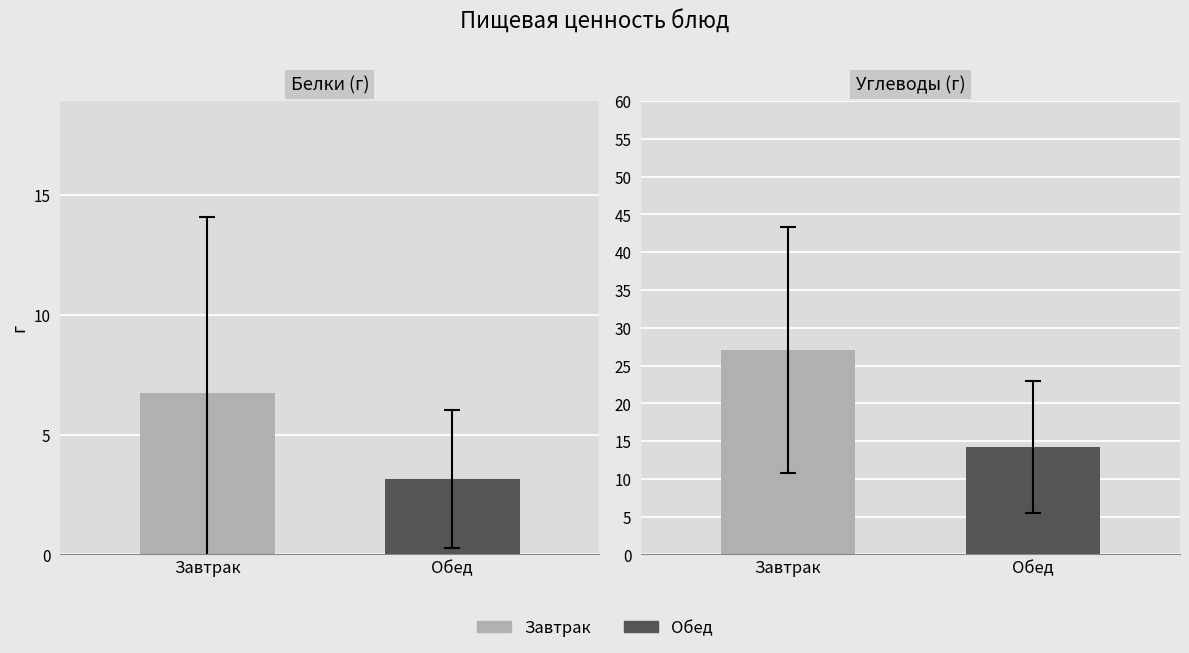

Reading left to right, extract all data points from this chart.

Белки: Завтрак=6.7	Обед=3.1
Углеводы: Завтрак=27.0	Обед=14.2